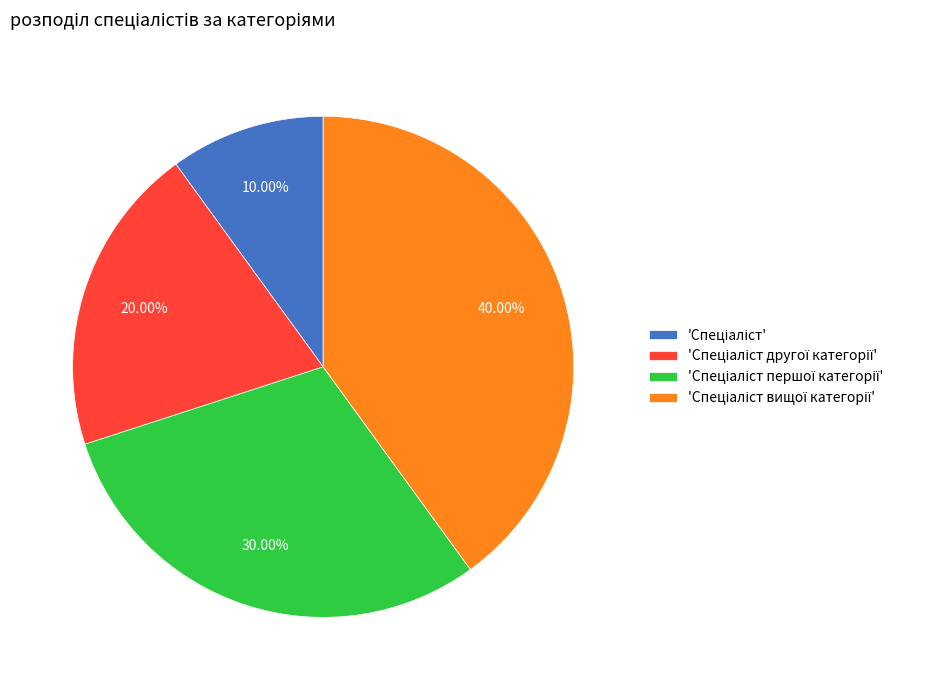

Does any single category account for the majority?

No